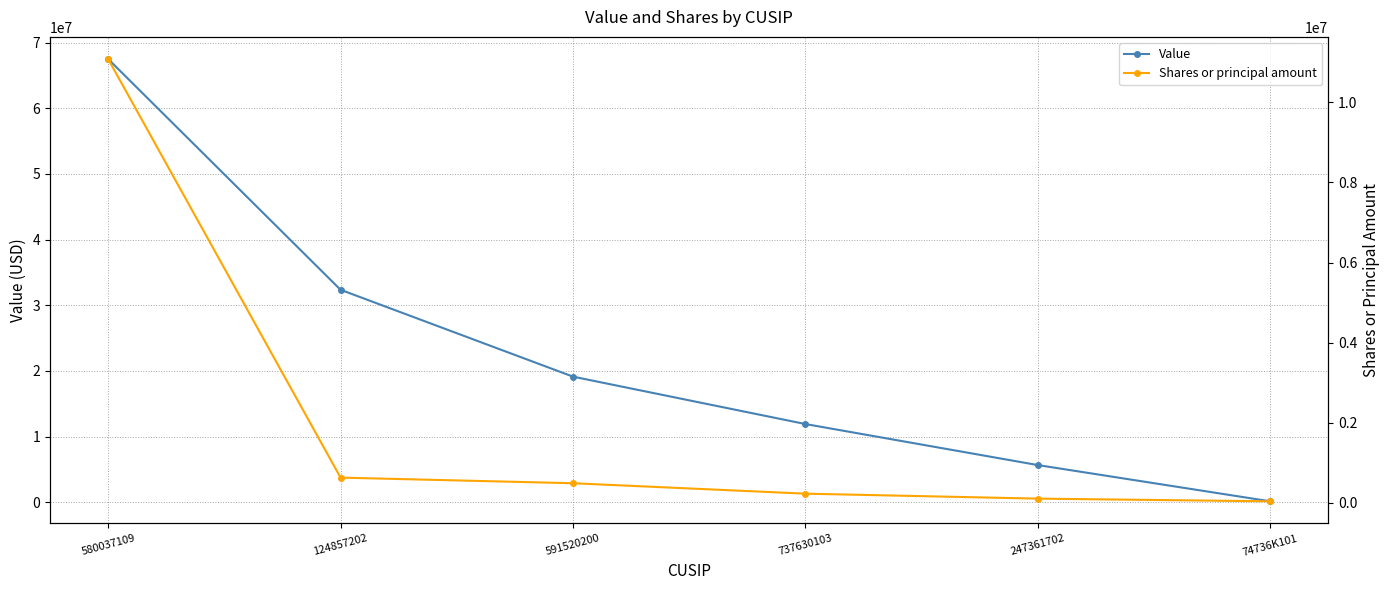

What is the total value across all series at 247361702?

5768000